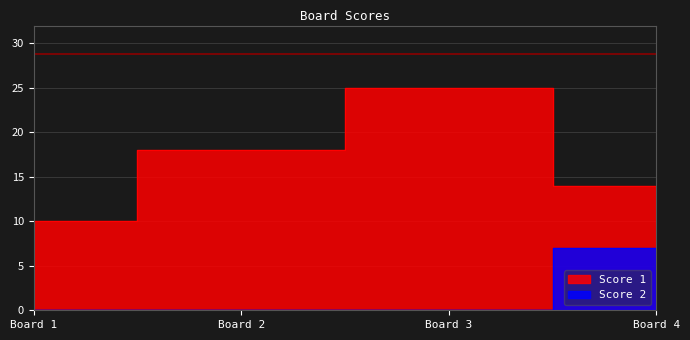

Reading right to left, what are all the values shown in this chart?

Score 1: 14	25	18	10
Score 2: 7	0	0	0